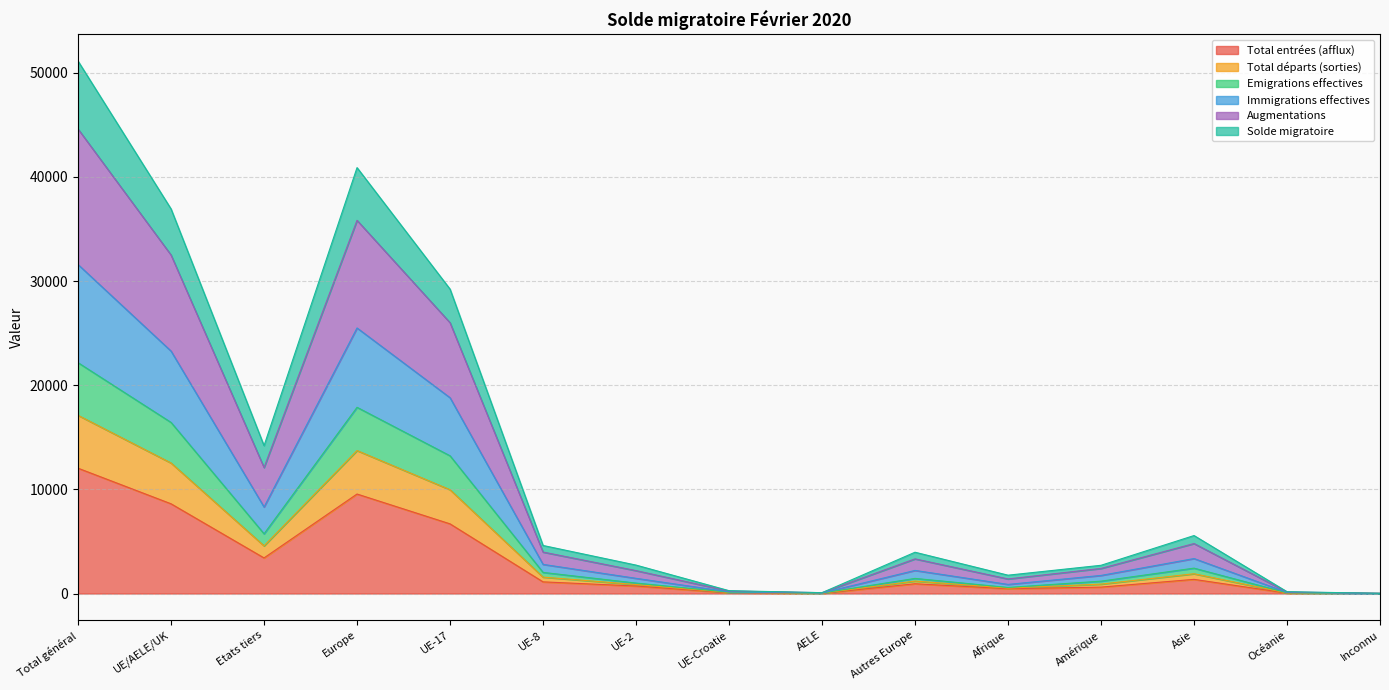

Which category has the highest value in the Total entrées (afflux) series?

Total général